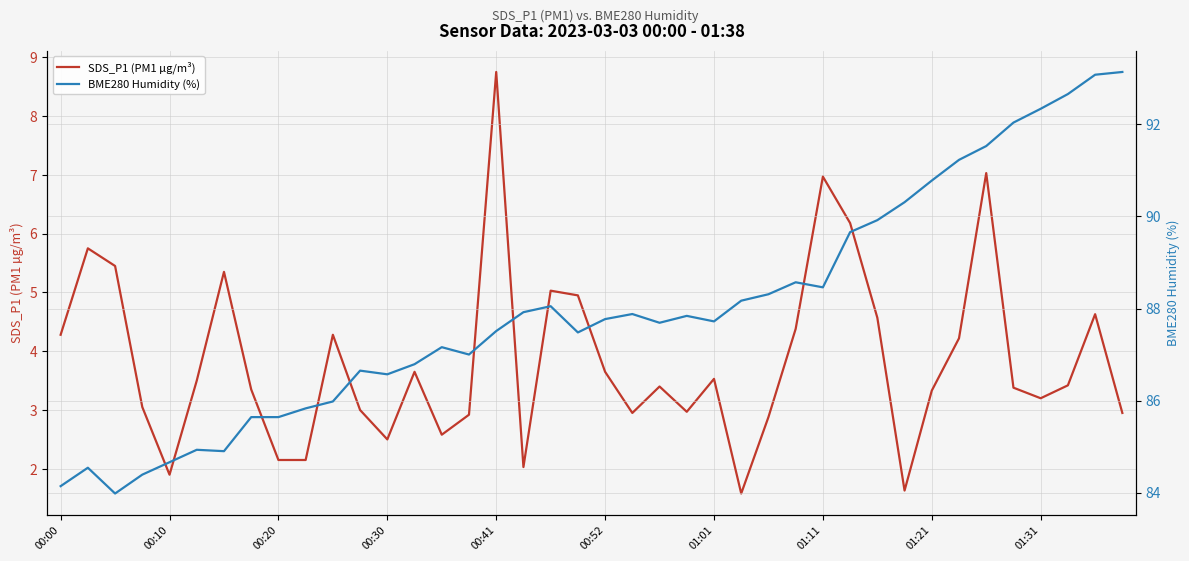

What is the value of the BME280 Humidity (%) point at the 1st from the left?

84.1